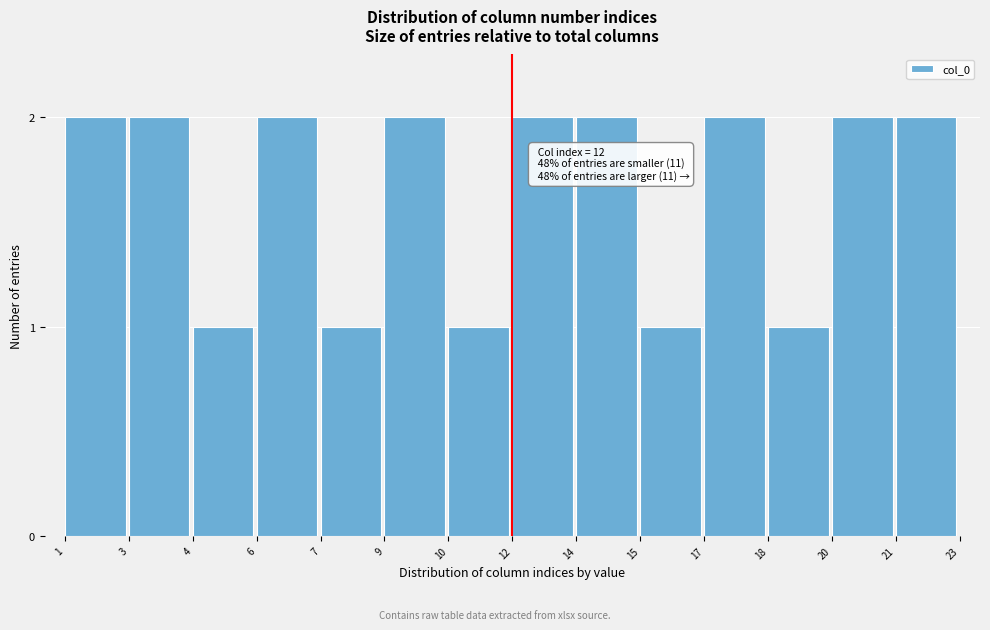

Reading left to right, transcribe all the data shown in this chart.

2	2	1	2	1	2	1	2	2	1	2	1	2	2